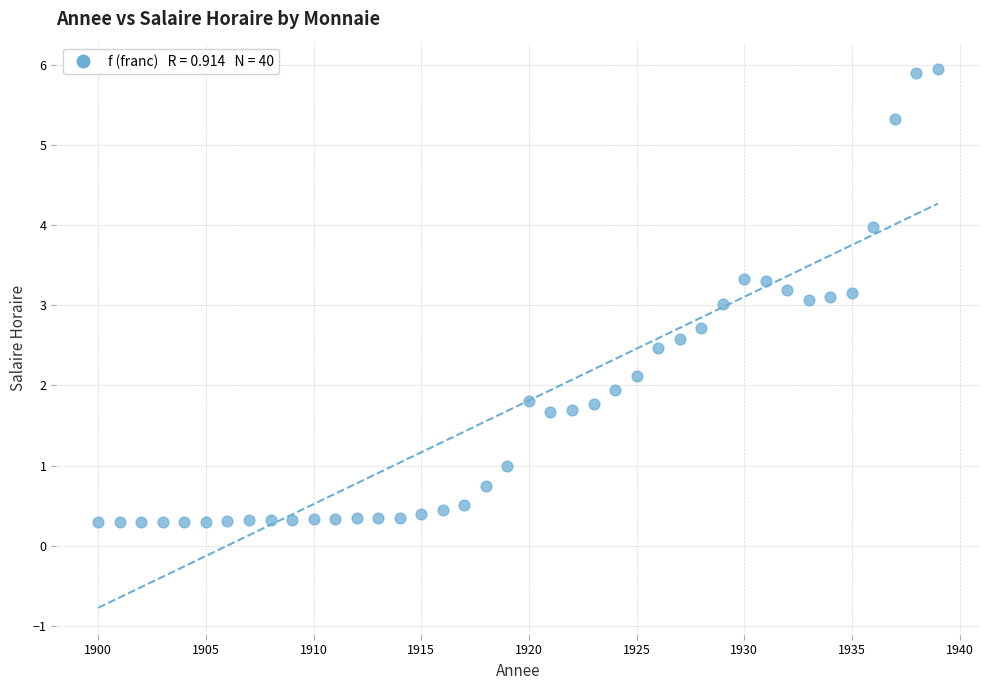

What is the range of Y values (max minus min)?

5.7